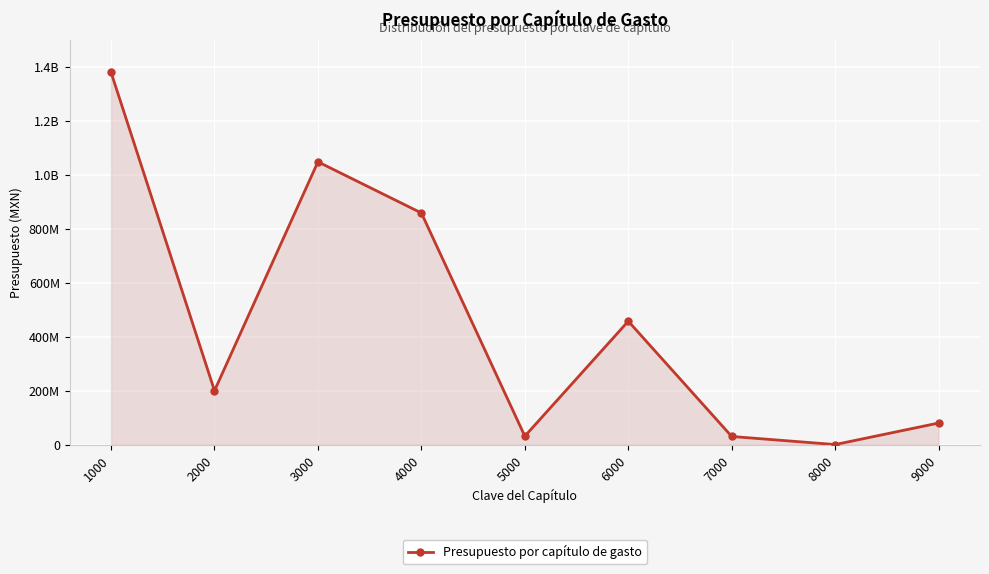

Does the chart have visible grid lines?

Yes